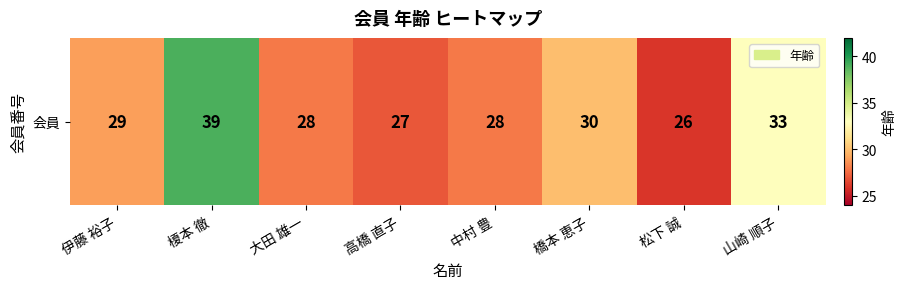

Is it true that the value at 松下 誠 is 47?

False